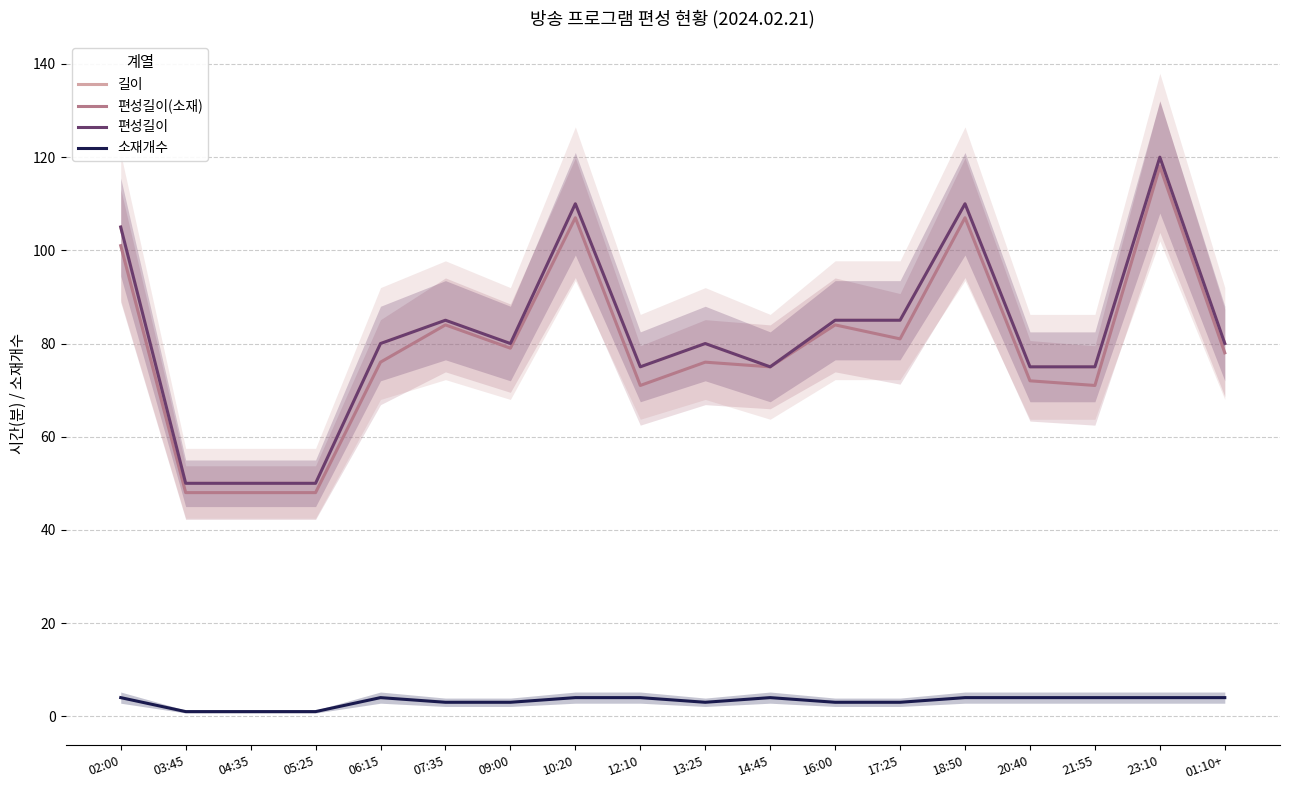

At which label does 편성길이 reach its minimum?

03:45